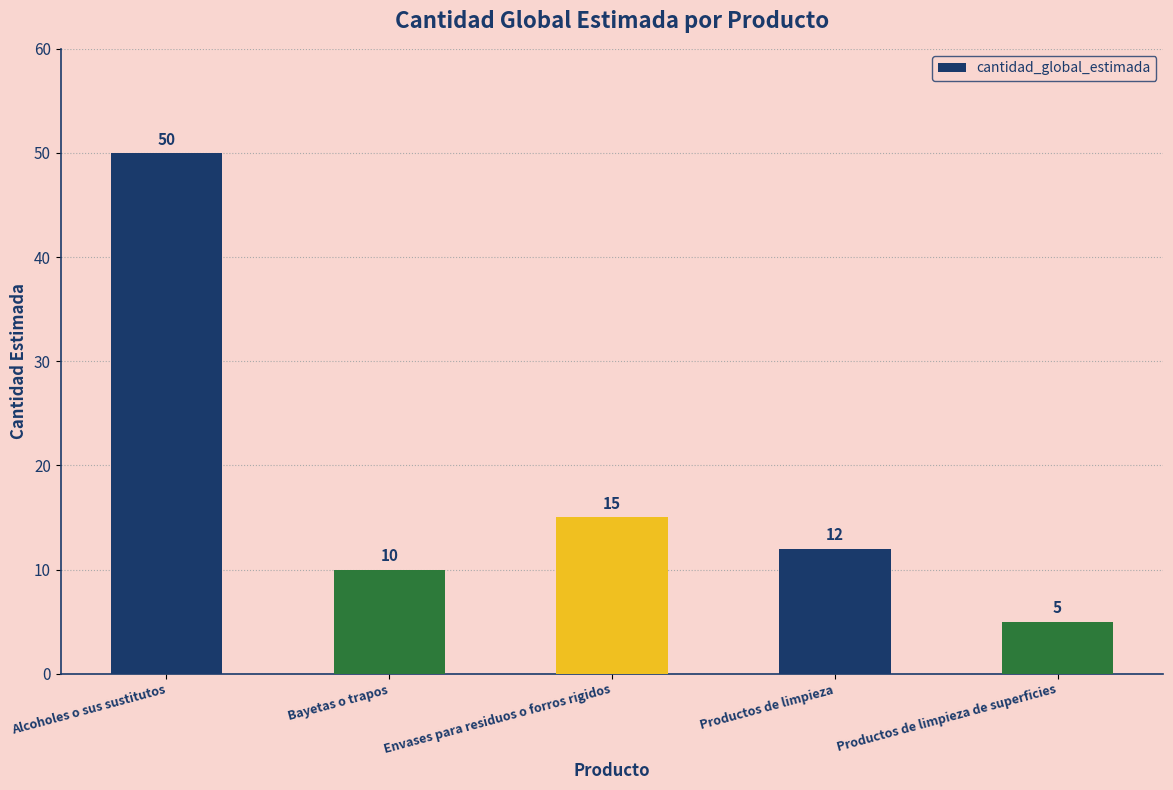

Does the chart contain stacked bars?

No